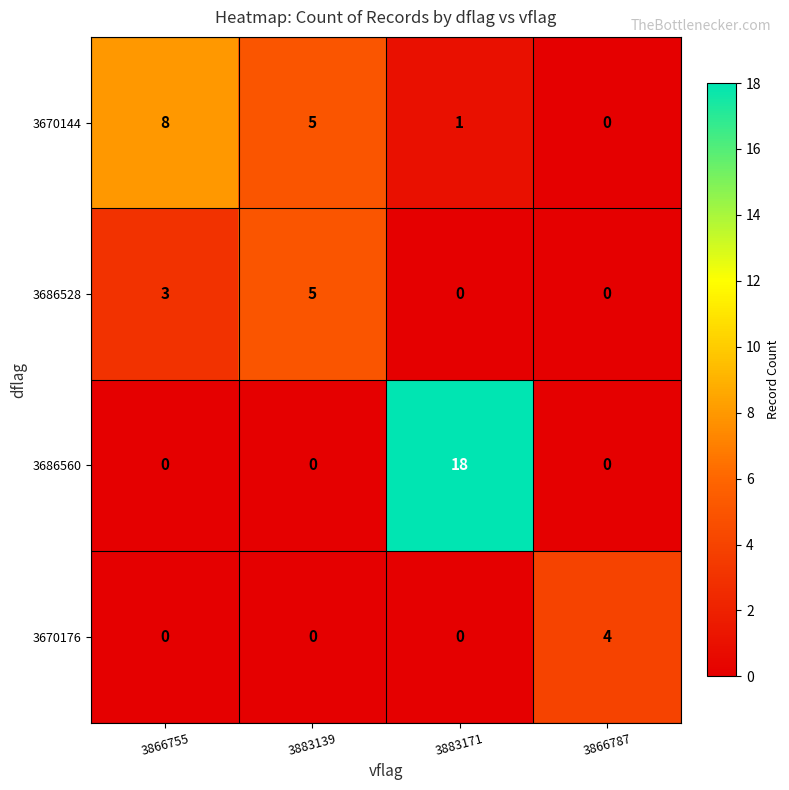

Rank the series by their average value, from lowest to highest.

3670176, 3686528, 3670144, 3686560